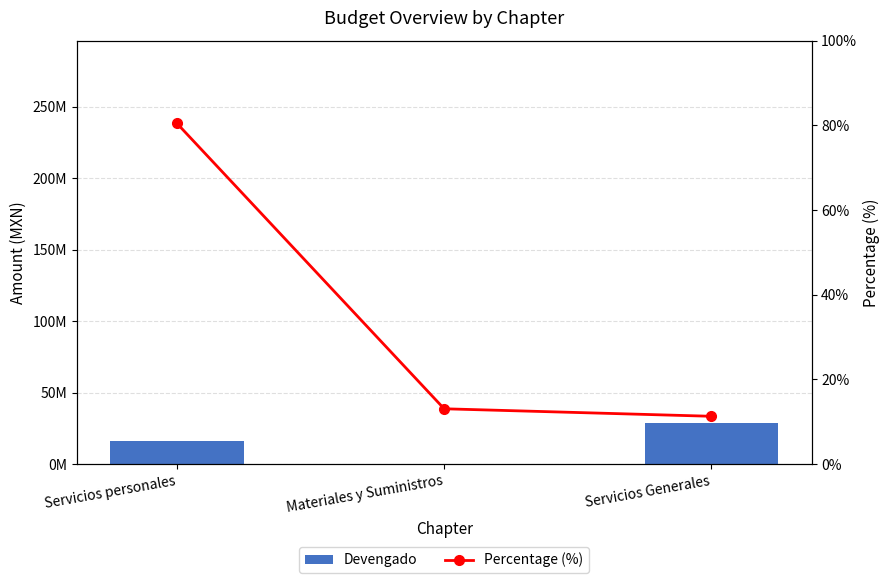

Which series has the largest total across all categories?

Devengado